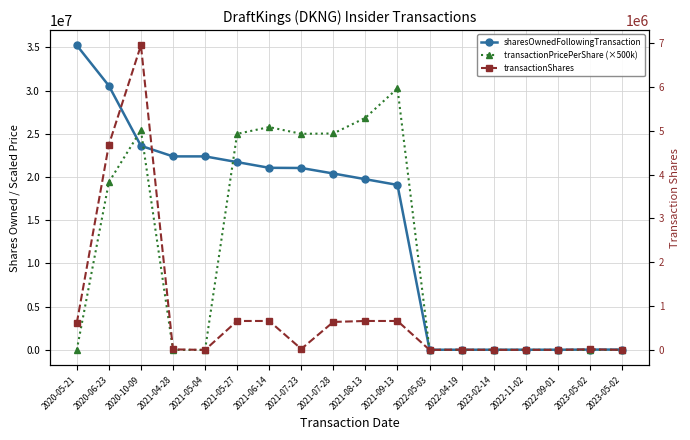

List the labels in order of transactionPricePerShare (×500k) value, smallest first.

2020-05-21, 2021-04-28, 2021-05-04, 2022-05-03, 2022-04-19, 2023-02-14, 2022-11-02, 2022-09-01, 2023-05-02, 2023-05-02, 2020-06-23, 2021-05-27, 2021-07-23, 2021-07-28, 2020-10-09, 2021-06-14, 2021-08-13, 2021-09-13